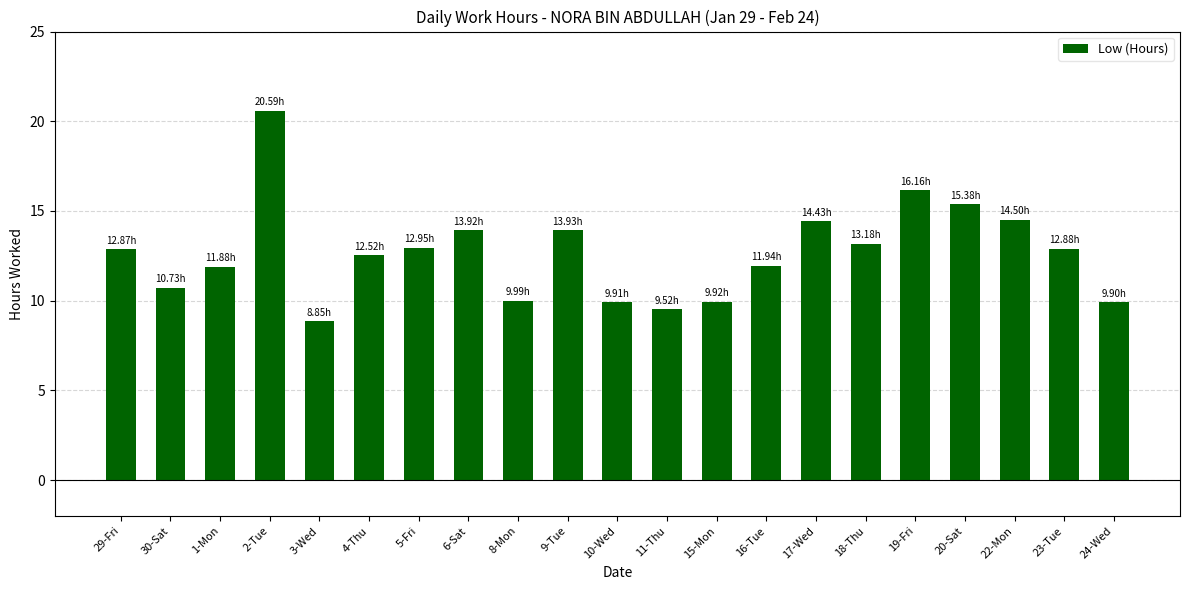

The chart shows a value of 12.5 at 4-Thu. True or false?

True